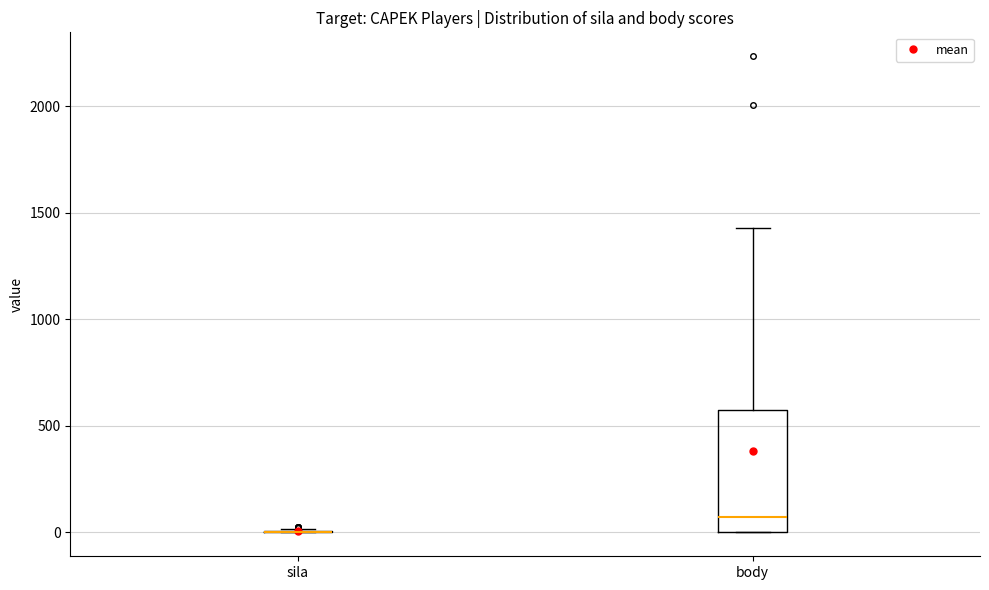

Reading left to right, read every box against the y-axis: the position of its median line, the range the box covers, and the ends of its whiskers. The values are not printed on the chart, so give them approximately, as read against the axis.

sila: box collapsed to a line at 0, whiskers 0 to 0
body: median 50, box 0 to 550, whiskers 0 to 1450